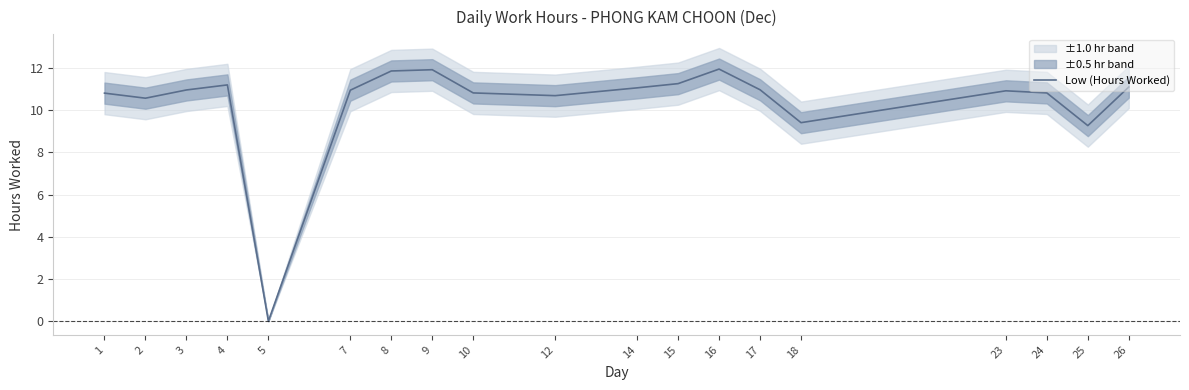

At which label does the data first exceed 10?

1